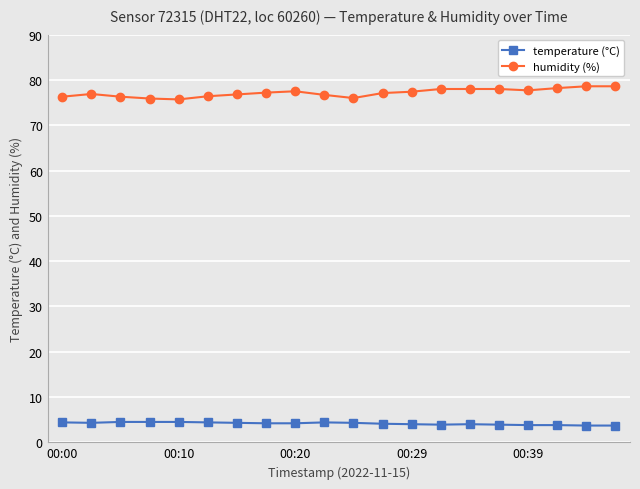

Does the chart display data point markers on the line(s)?

Yes